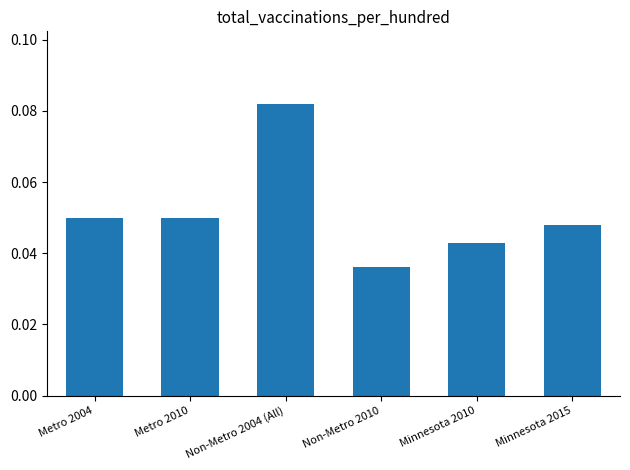

Between Non-Metro 2010 and Non-Metro 2004 (All), which is larger?

Non-Metro 2004 (All)